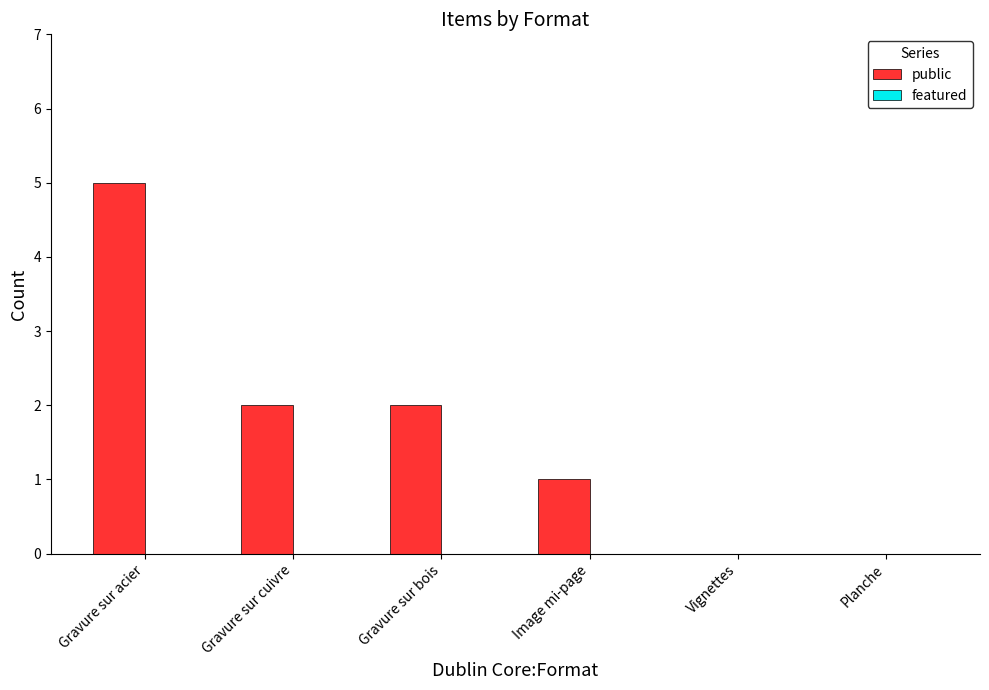

True or false: the data shows 0 at Planche.

True